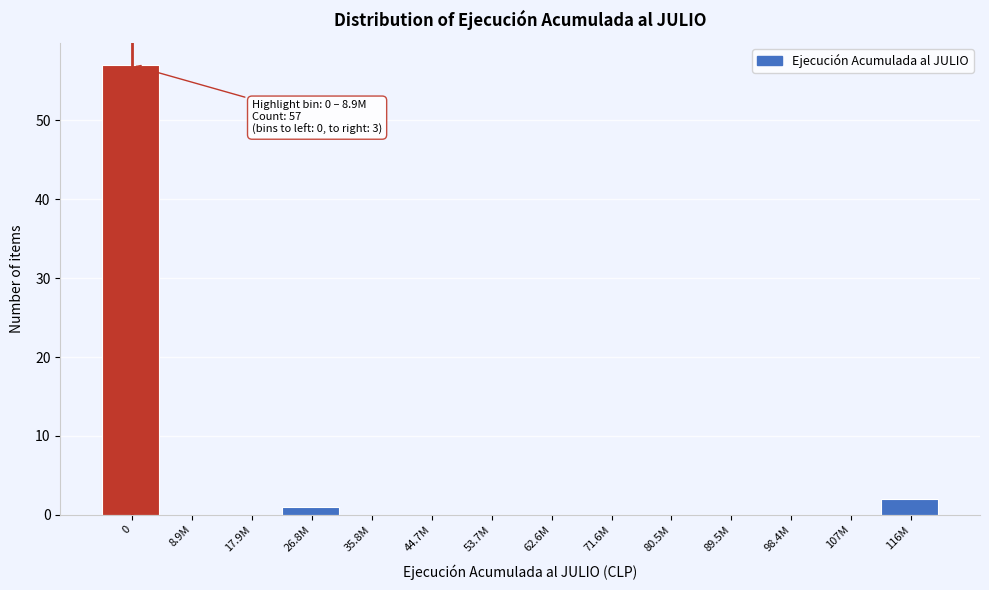

Reading left to right, transcribe all the data shown in this chart.

0=57	8.9M=0	17.9M=0	26.8M=1	35.8M=0	44.7M=0	53.7M=0	62.6M=0	71.6M=0	80.5M=0	89.5M=0	98.4M=0	107M=0	116M=2